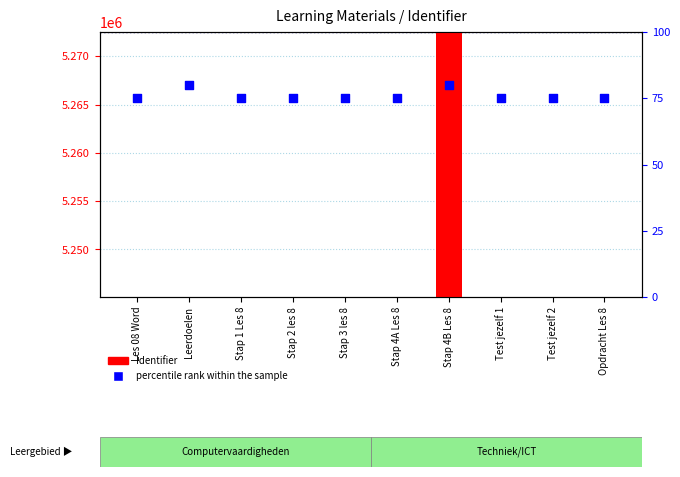

Is the value of percentile rank within the sample at Stap 4A Les 8 greater than the value of Identifier at Les 08 Word?

No